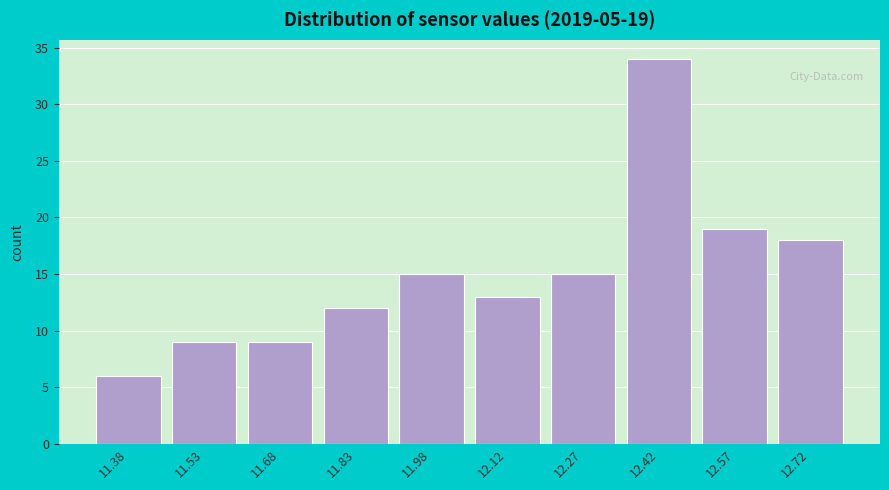

Reading left to right, what are all the values shown in this chart?

11.38=6	11.53=9	11.68=9	11.83=12	11.98=15	12.12=13	12.27=15	12.42=34	12.57=19	12.72=18